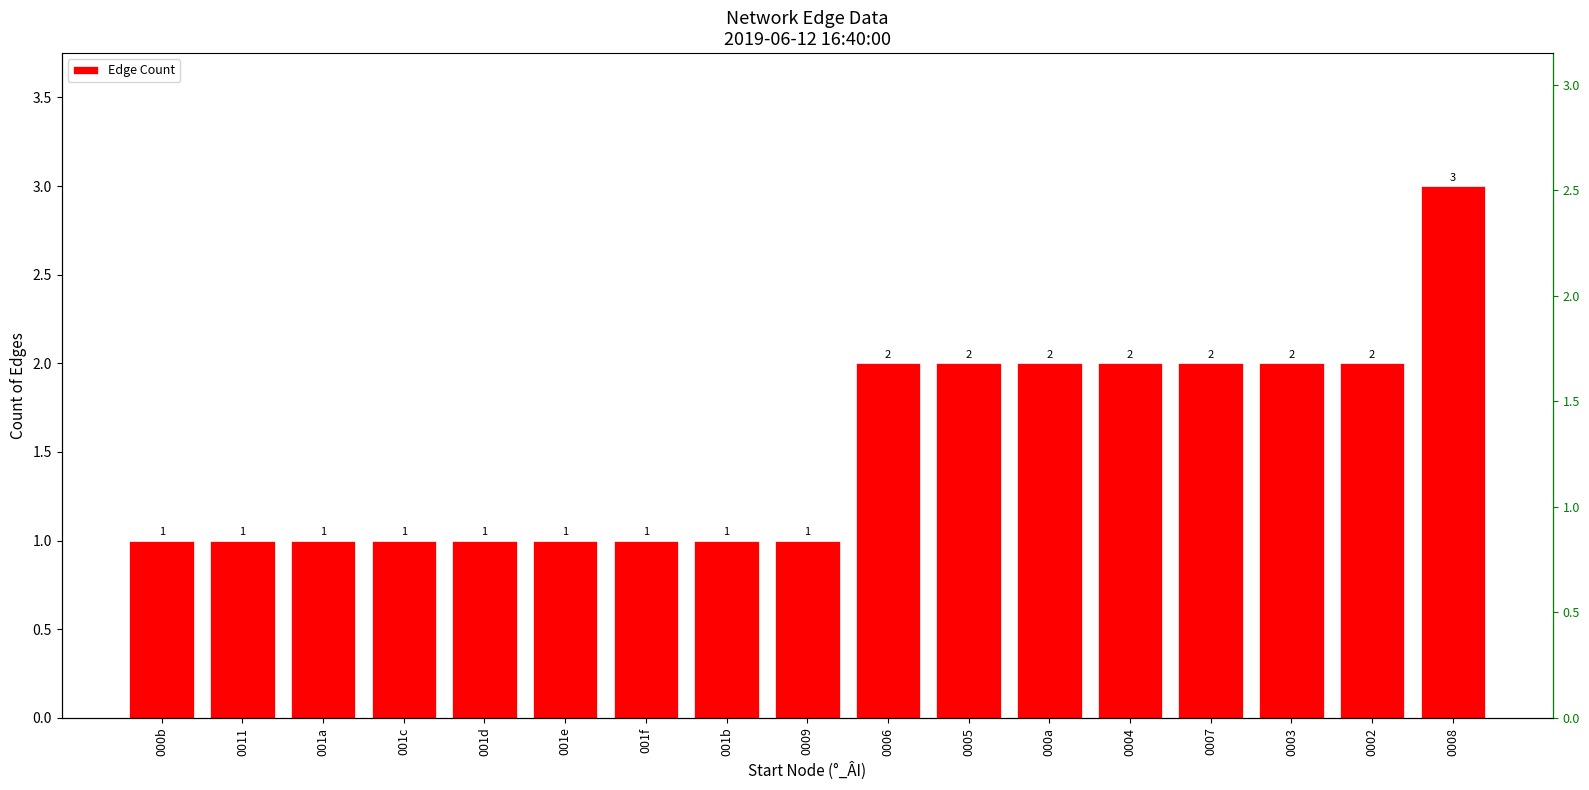

Reading left to right, extract all data points from this chart.

1	1	1	1	1	1	1	1	1	2	2	2	2	2	2	2	3